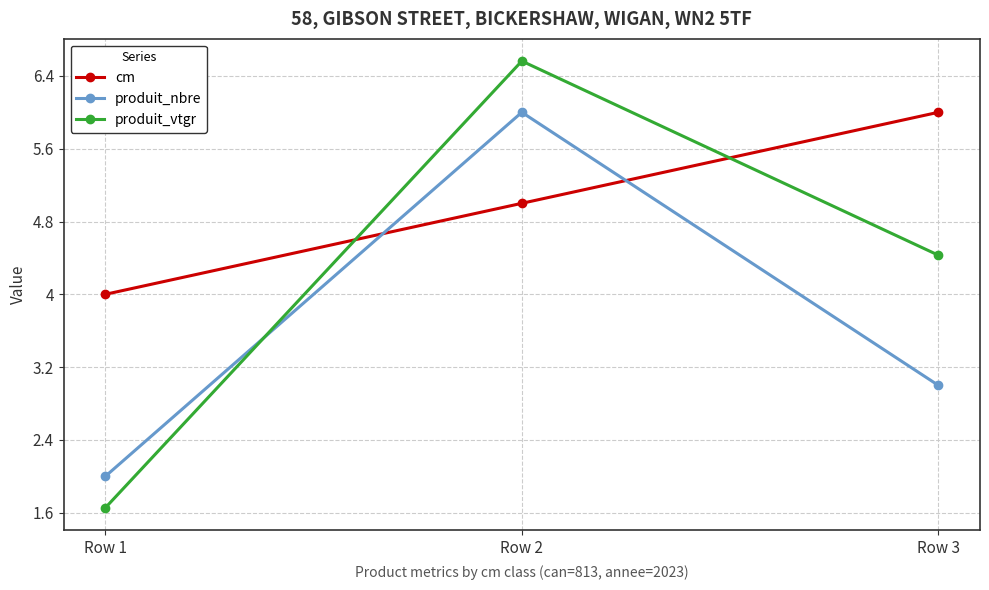

Rank the categories by produit_nbre value from lowest to highest.

Row 1, Row 3, Row 2